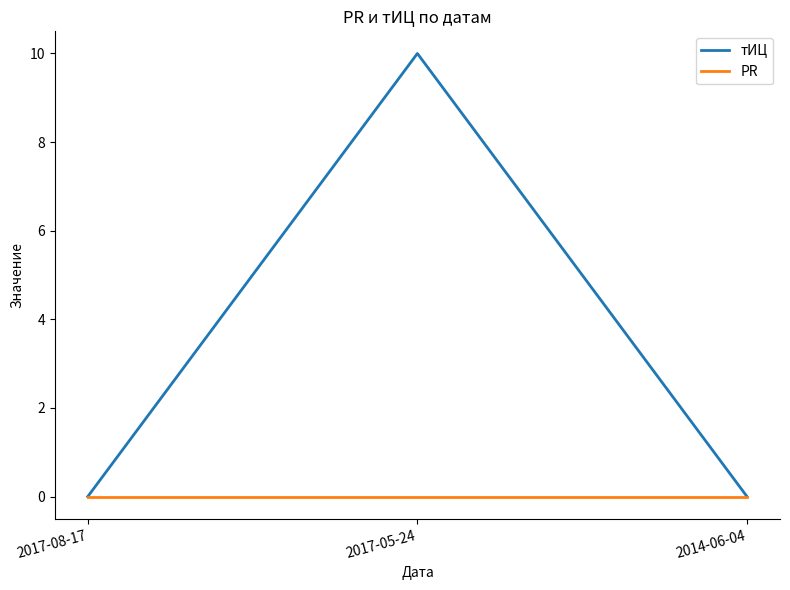

Reading left to right, what are all the values shown in this chart?

тИЦ: 0	10	0
PR: 0	0	0